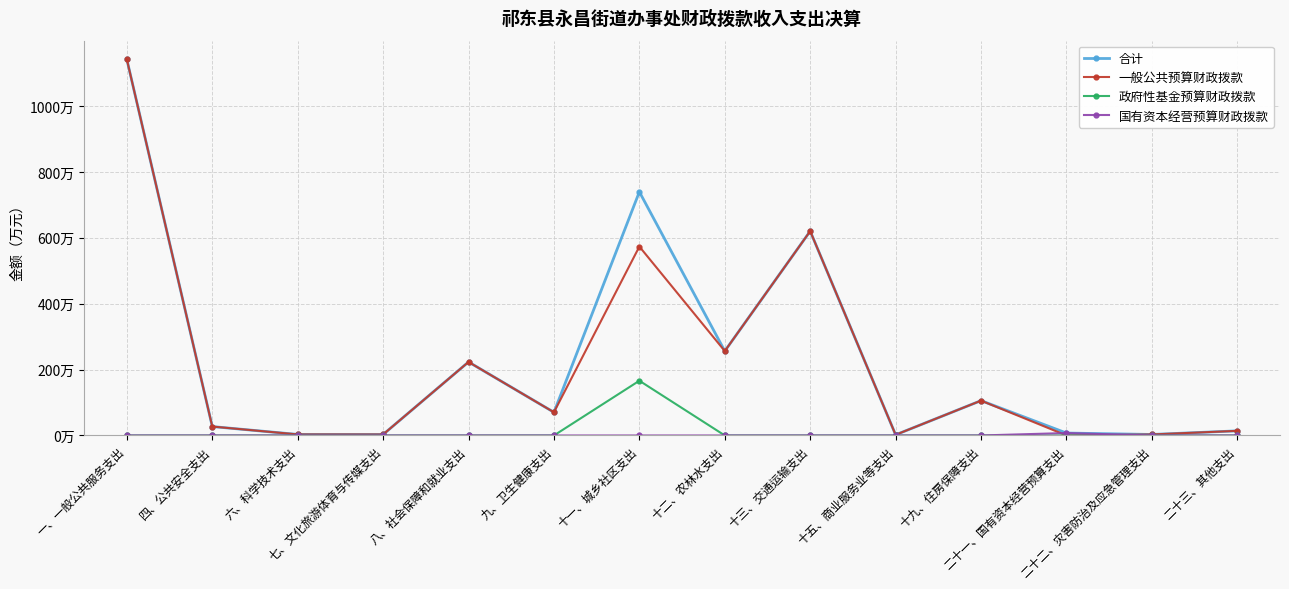

True or false: 合计 has a value of 12.8 at 二十一、国有资本经营预算支出.

False